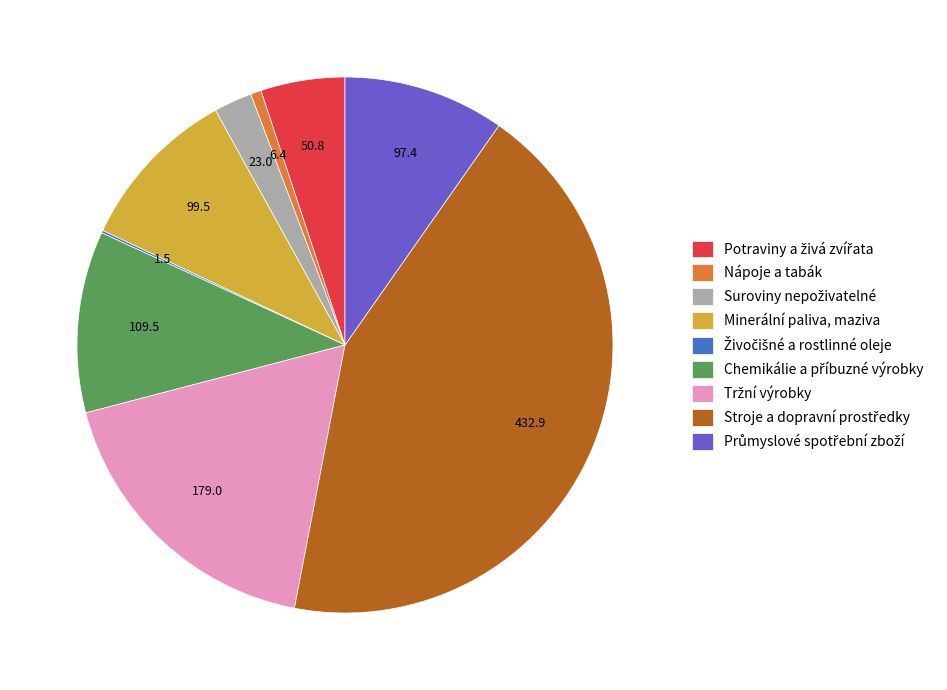

Is there any slice that represents more than half of the pie?

No